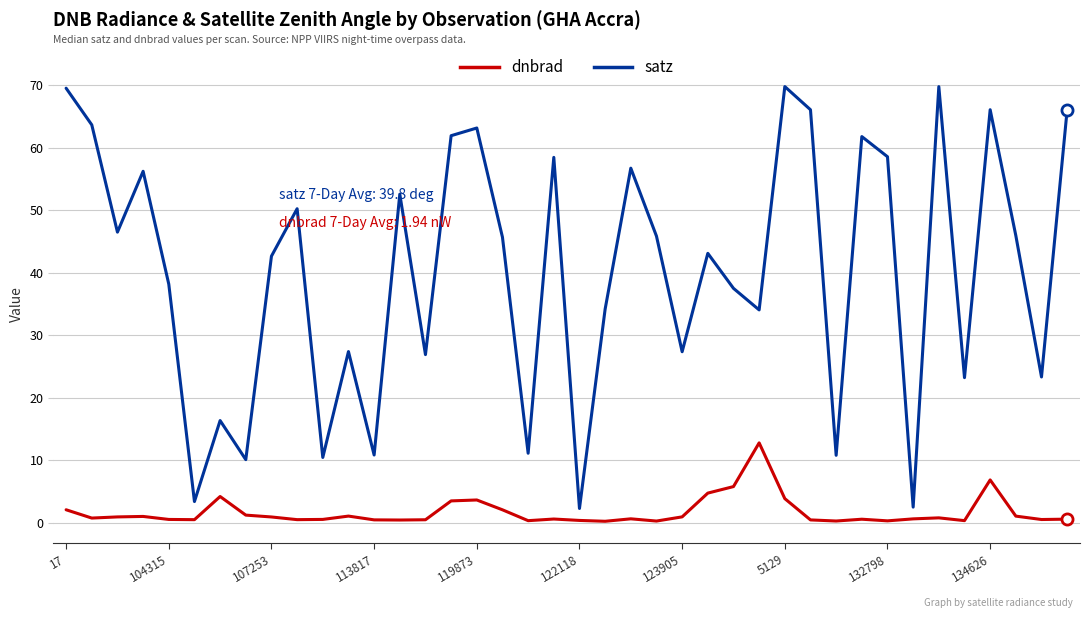

Which series has the largest range (max minus min)?

satz